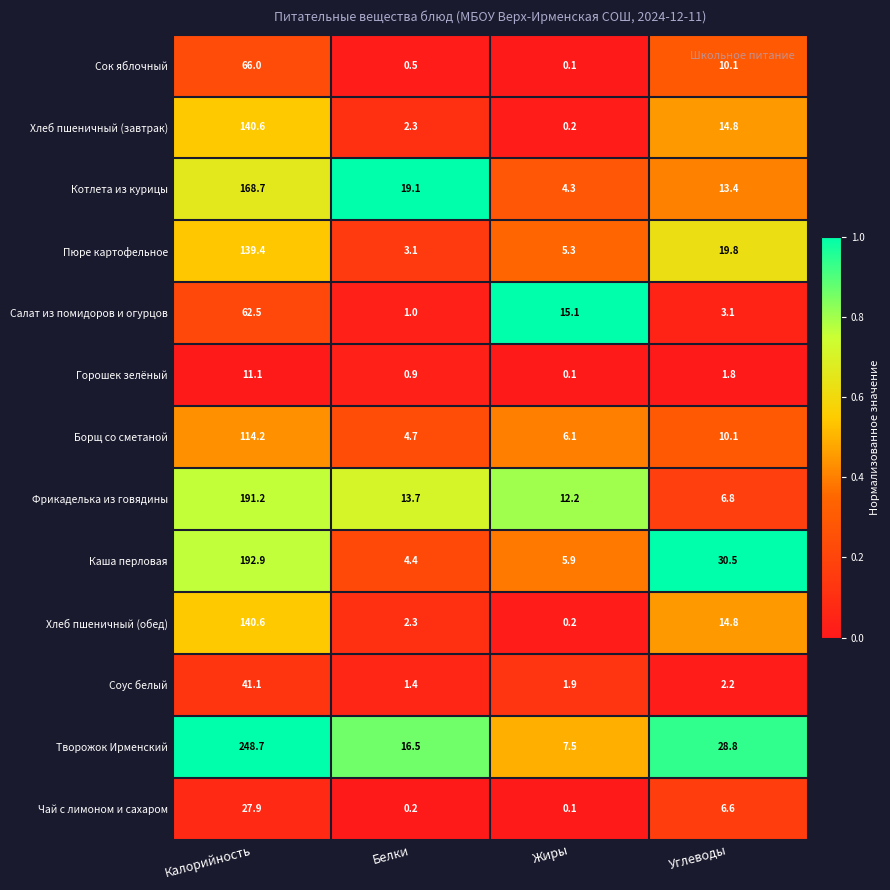

At which category does the chart reach its minimum across all series?

Жиры